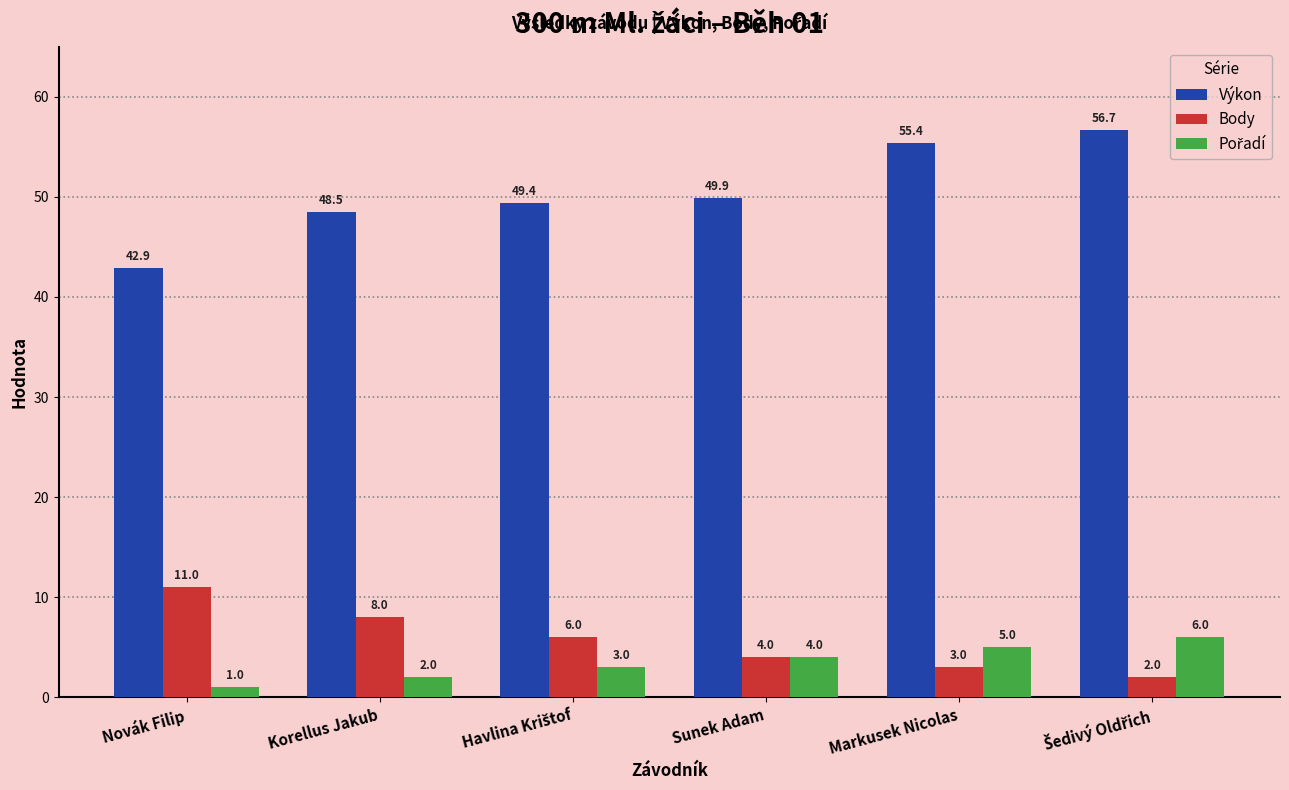

At how many categories does at least one series exceed 34?

6